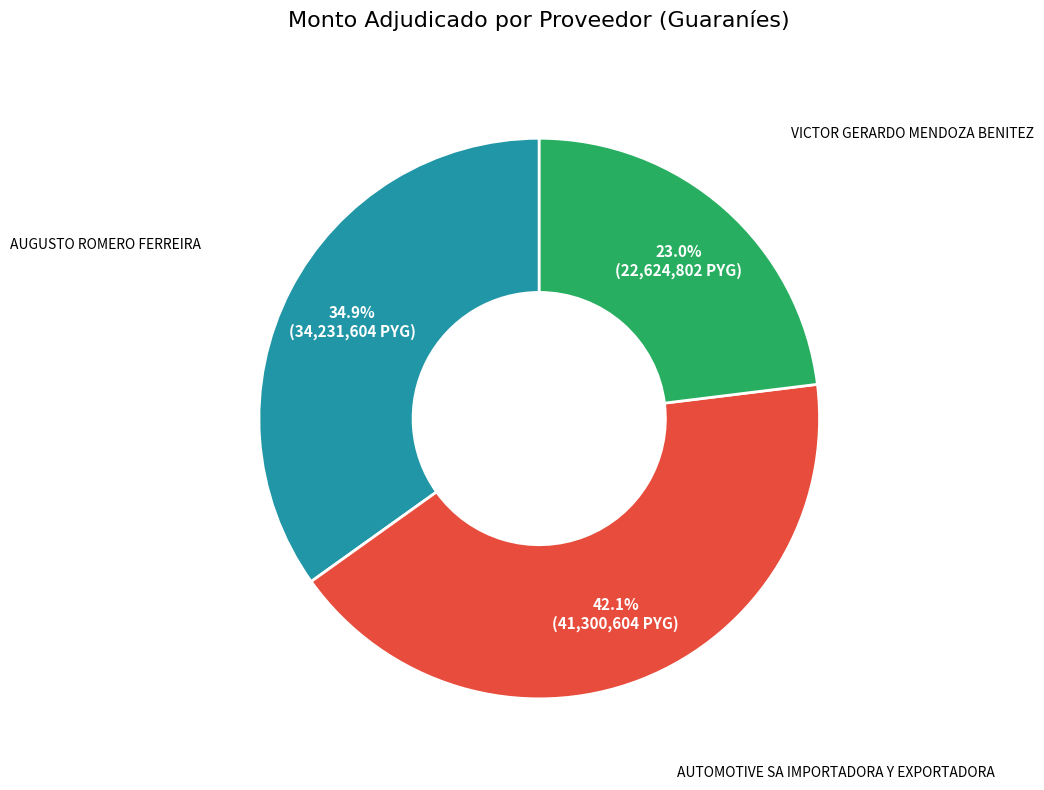

Is there any slice that represents more than half of the pie?

No